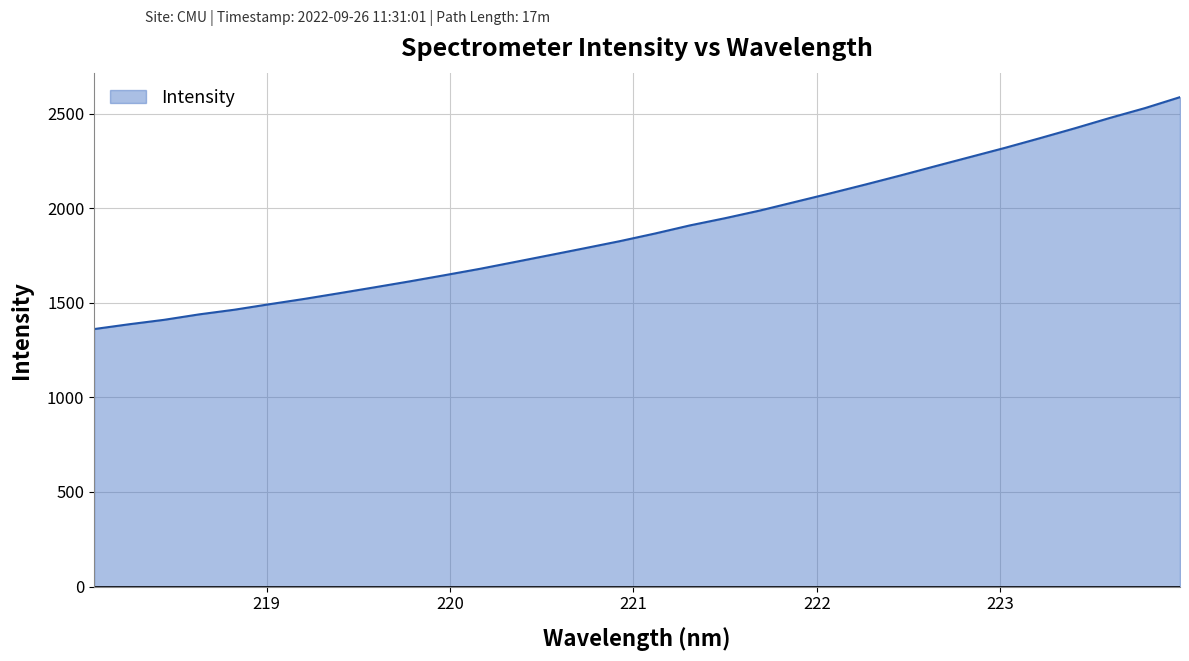

What is the difference between the maximum and minimum values?

1226.6